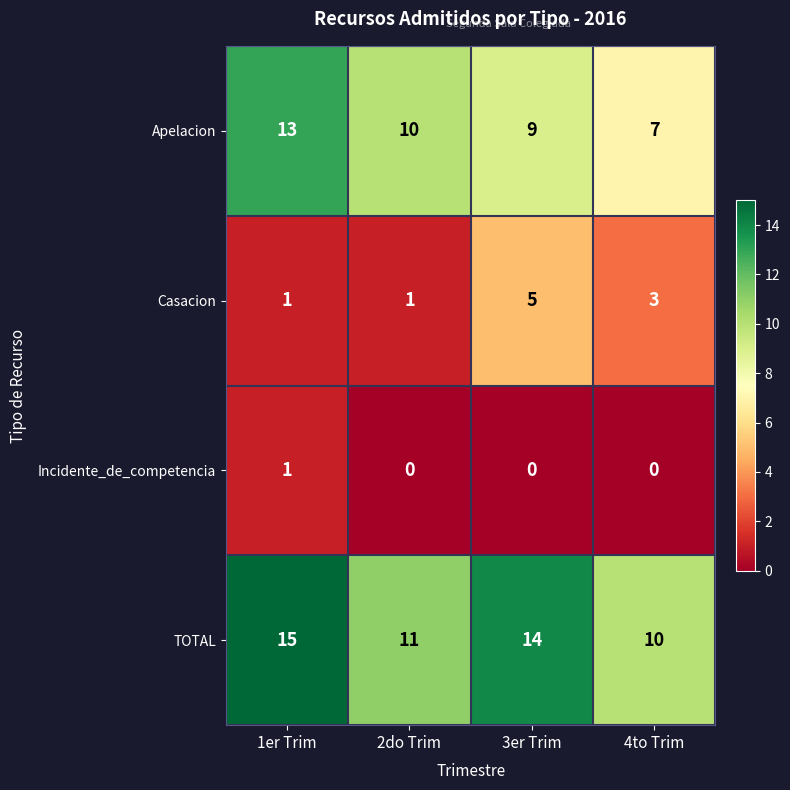

Rank the series by their average value, from lowest to highest.

Incidente_de_competencia, Casacion, Apelacion, TOTAL